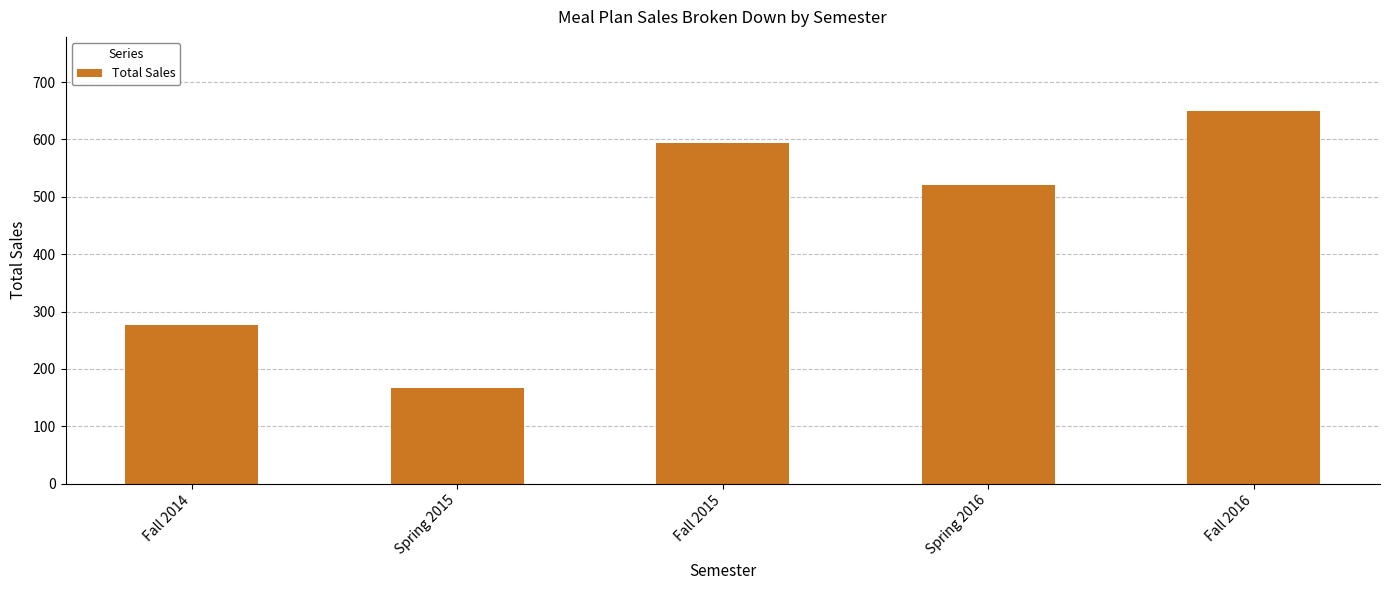

Which label corresponds to the smallest value in the chart?

Spring 2015